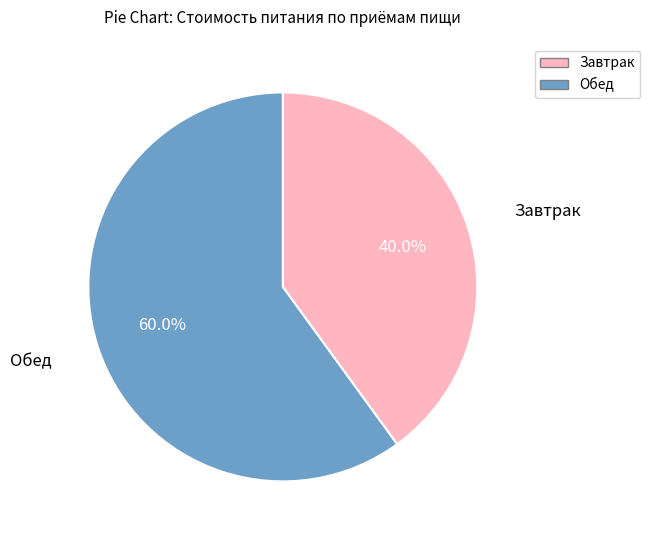

To the nearest percent, what is the average slice percentage?

50%